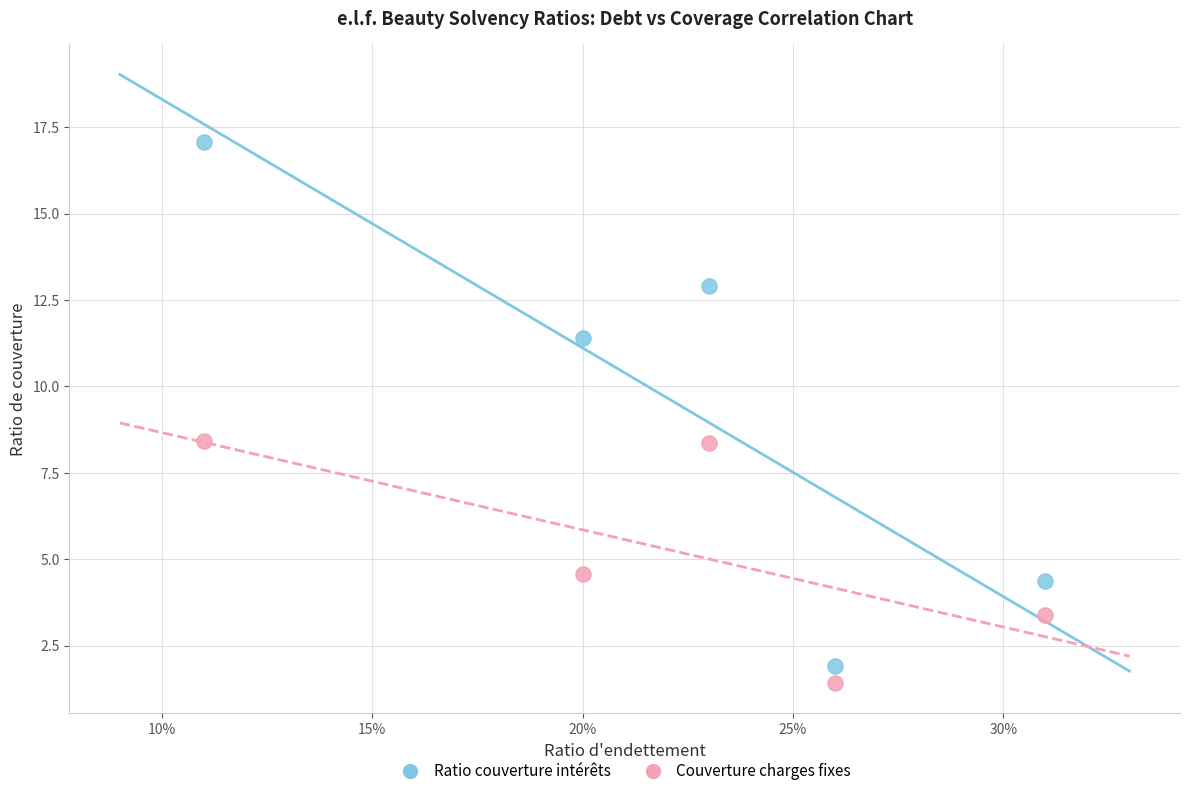

Across all data points, what is the average Y value?

7.4